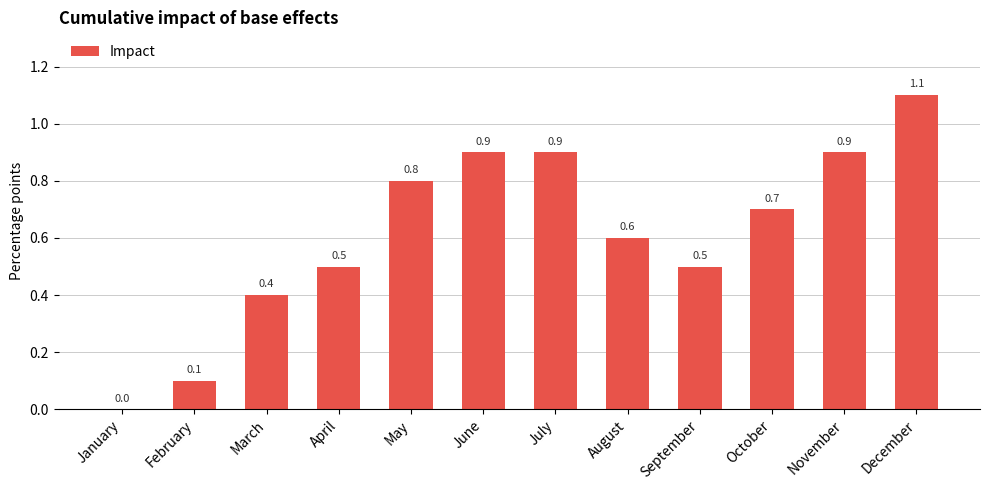

The chart shows a value of 0.8 at April. True or false?

False